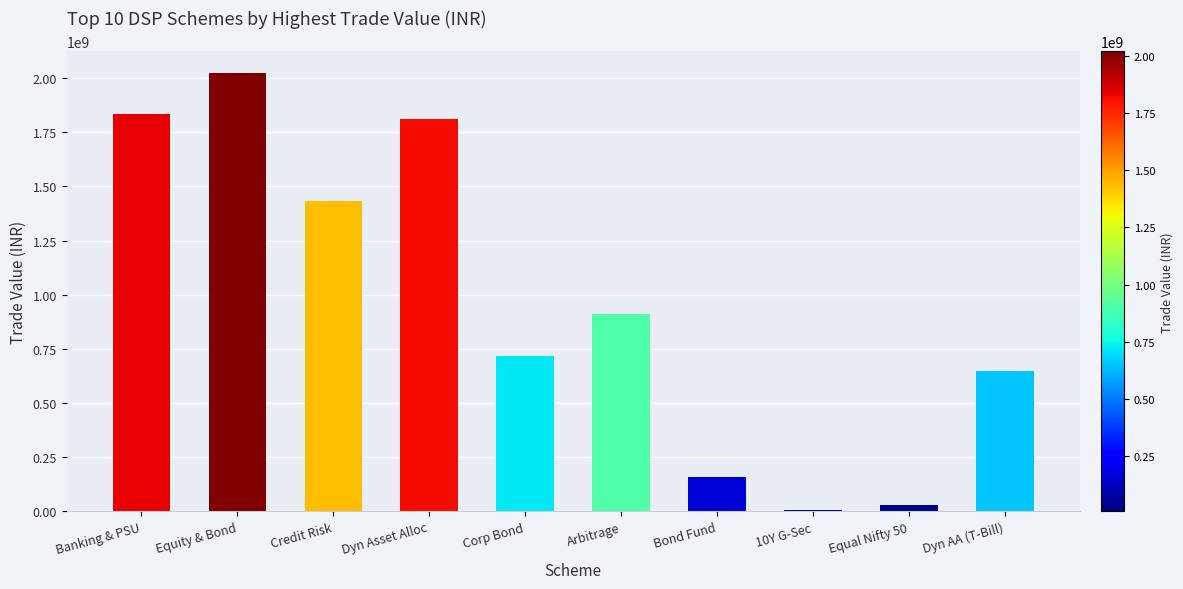

What is the maximum value shown in the chart?

2021449903.7